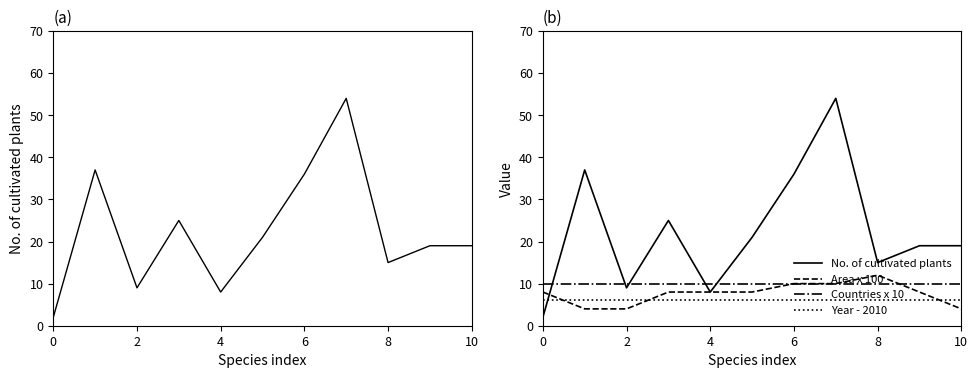

Is the value of Year - 2010 at 9 greater than the value of No. of cultivated plants at 6?

No